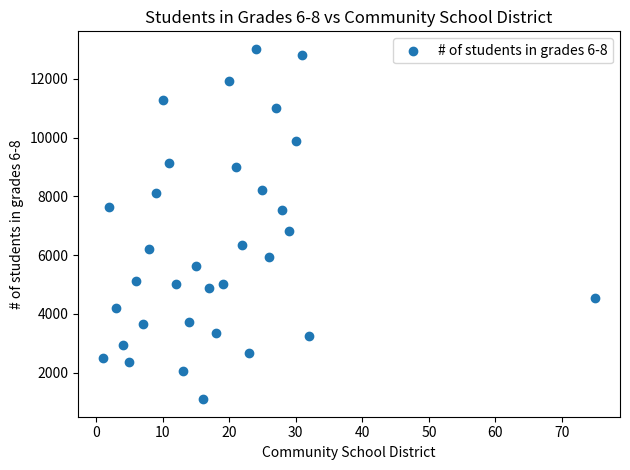

What Y value in the scatter plot is closest to 7055?

6829